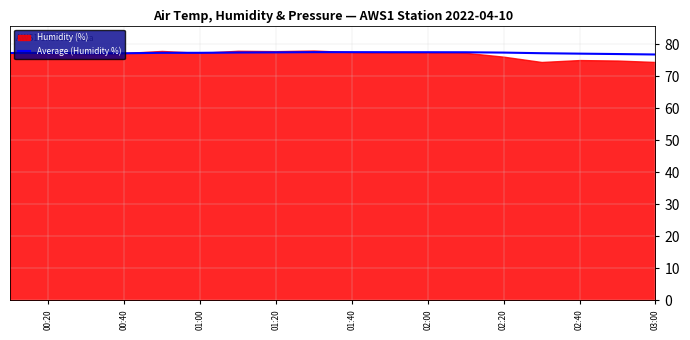

True or false: Average (Humidity %) has a value of 27.0 at 02:20.

False